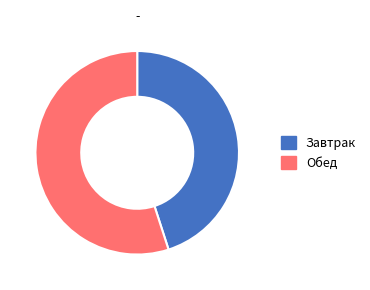

Combined, do Завтрак and Обед account for over 50%?

Yes